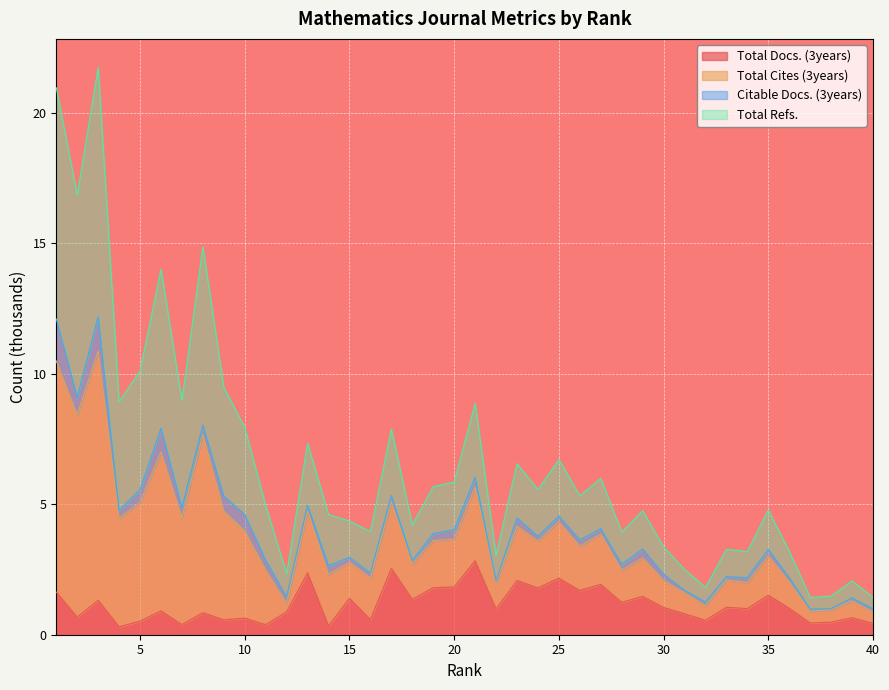

What is the highest value of the Total Docs. (3years) series?

2.8